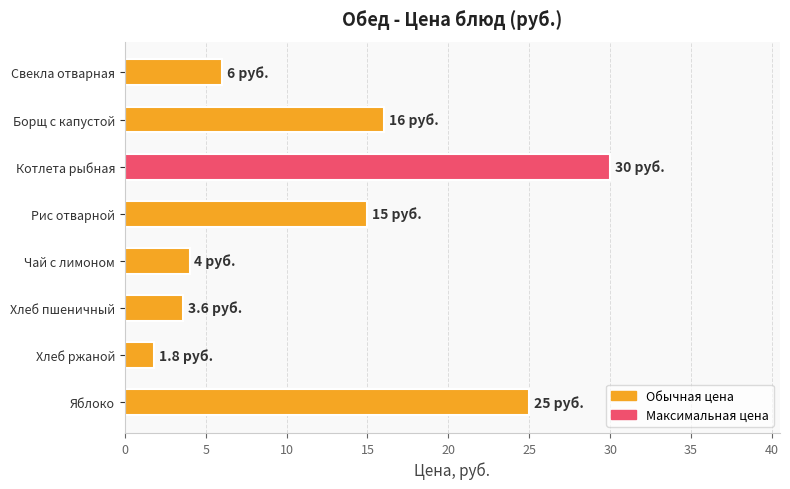

Which label corresponds to the smallest value in the chart?

Хлеб ржаной